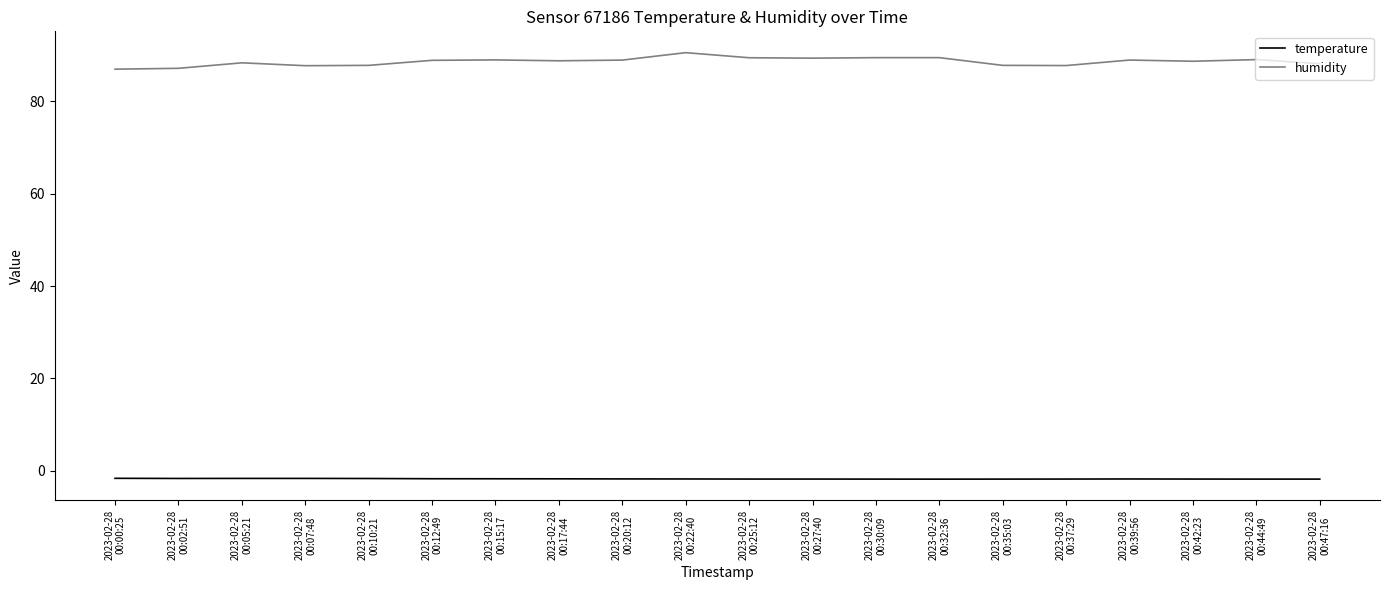

Which series has the largest range (max minus min)?

humidity